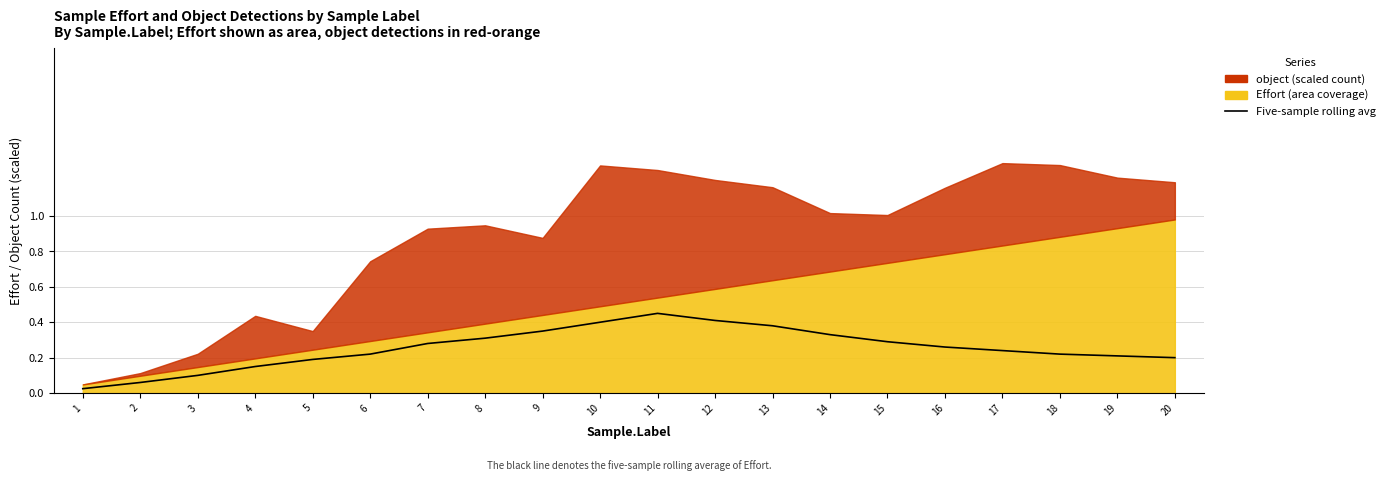

Reading left to right, what are all the values shown in this chart?

0.0	0.1	0.1	0.1	0.2	0.2	0.3	0.3	0.3	0.4	0.5	0.4	0.4	0.3	0.3	0.3	0.2	0.2	0.2	0.2